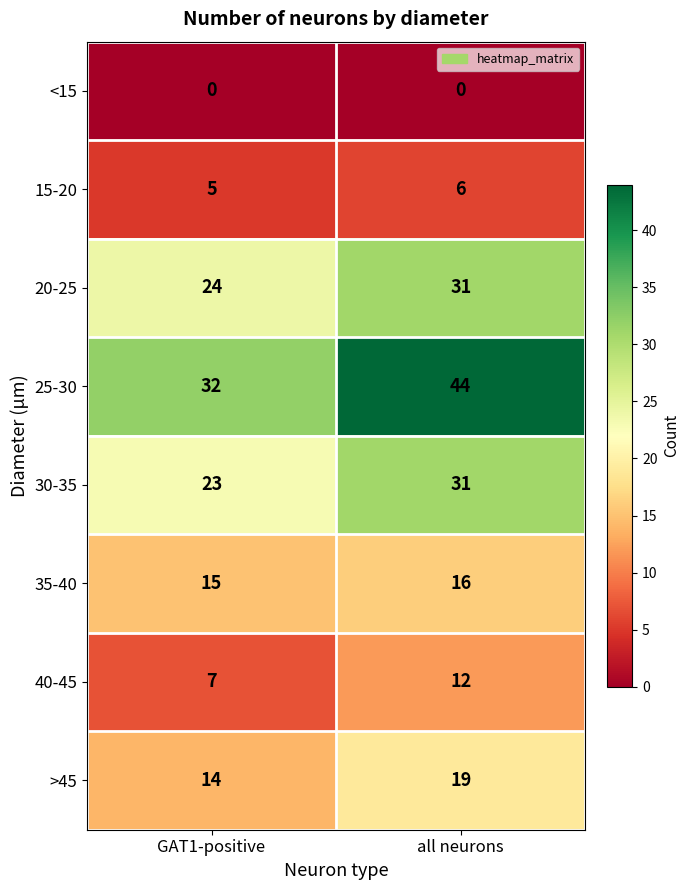

What value does the 40-45 series have at GAT1-positive?

7